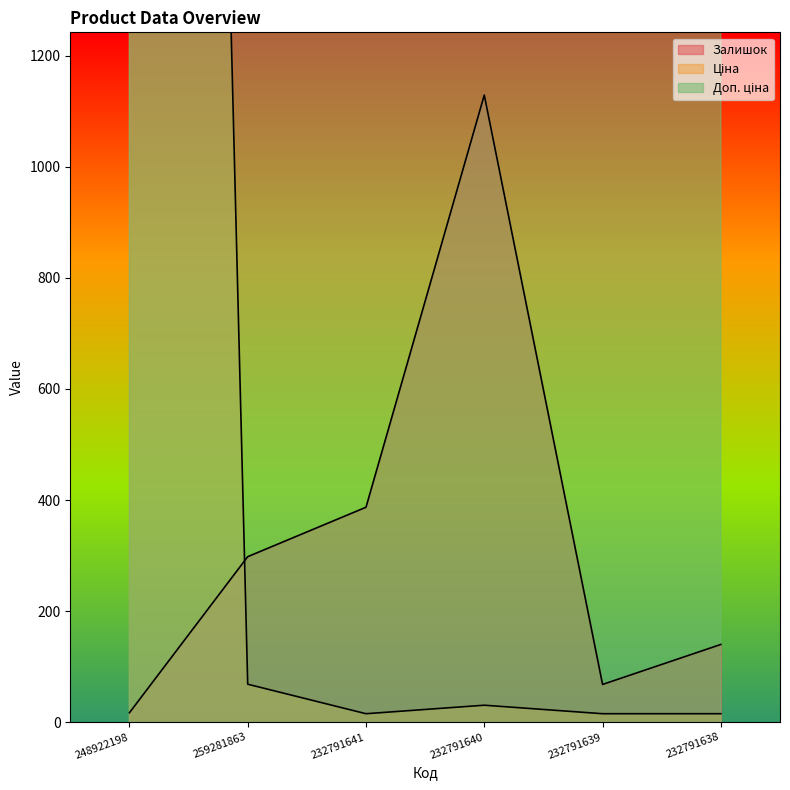

Is the value of Ціна at 259281863 greater than the value of Залишок at 232791640?

No